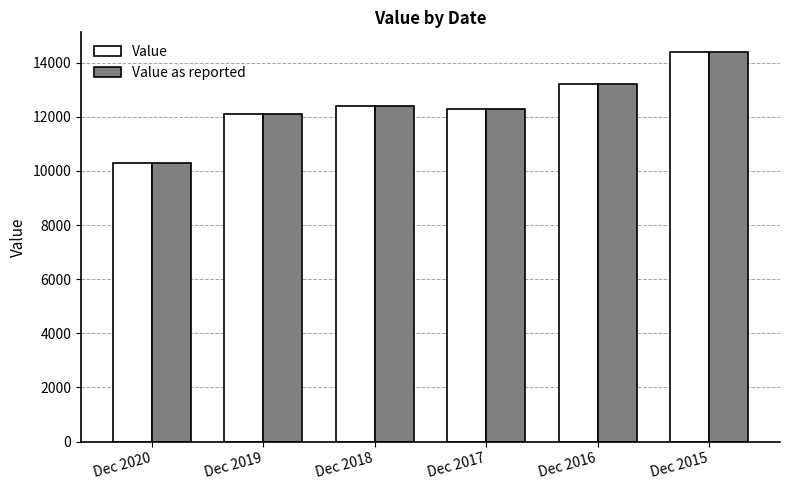

At how many categories does at least one series exceed 13572?

1